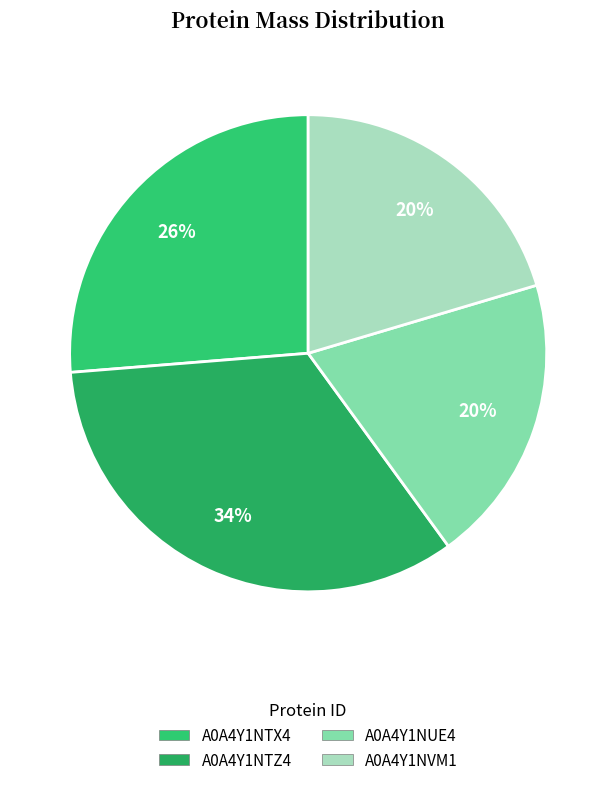

Does A0A4Y1NUE4 account for over 50% of the chart?

No